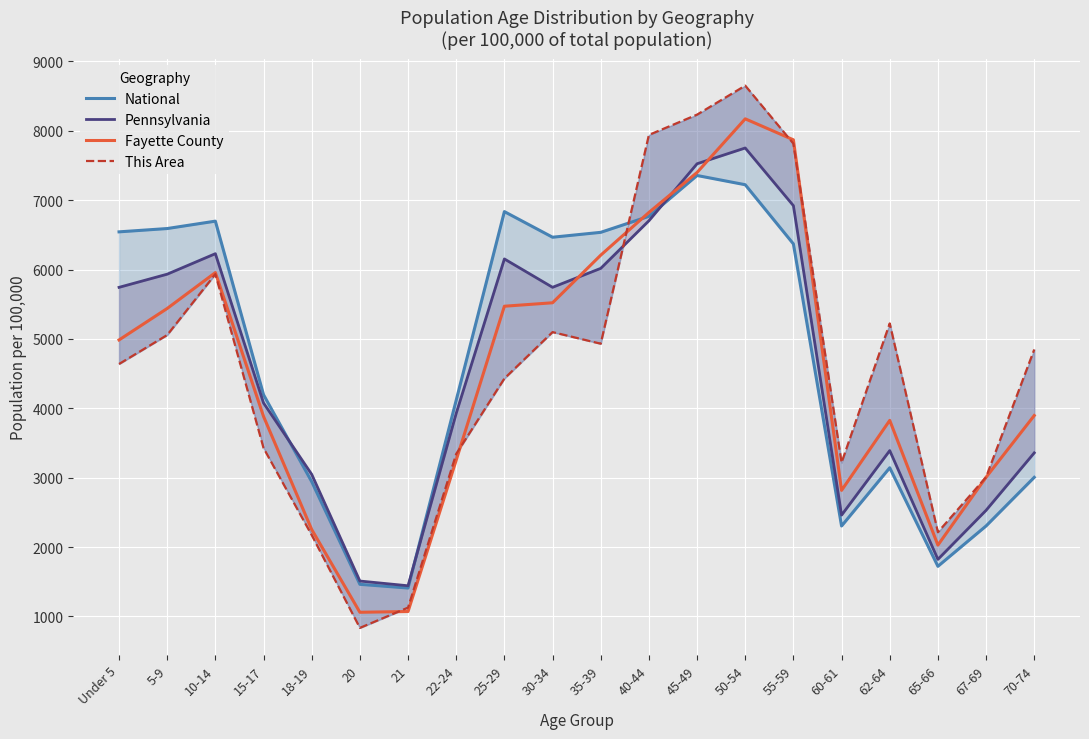

The value of This Area at 60-61 is 3217.7. True or false?

True